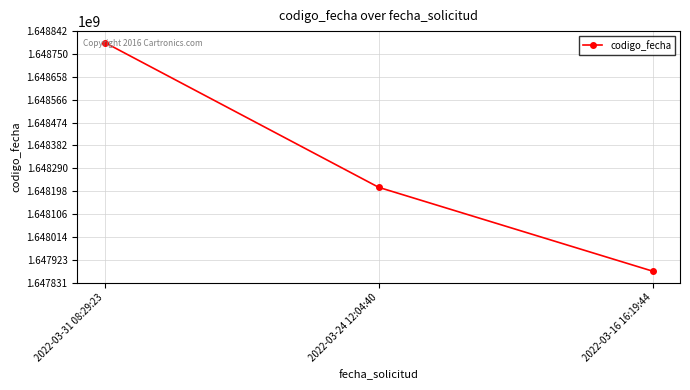

Rank the categories by value from highest to lowest.

2022-03-31 08:29:23, 2022-03-24 12:04:40, 2022-03-16 16:19:44